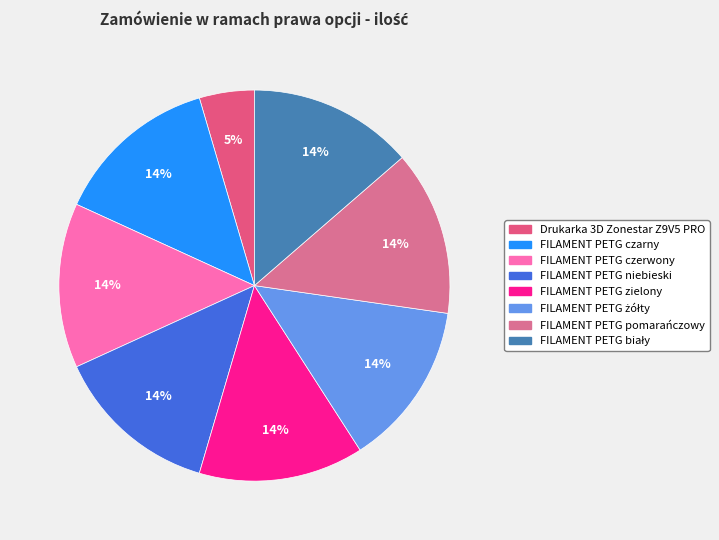

How much of the chart is everything except FILAMENT PETG czarny?

86.4%